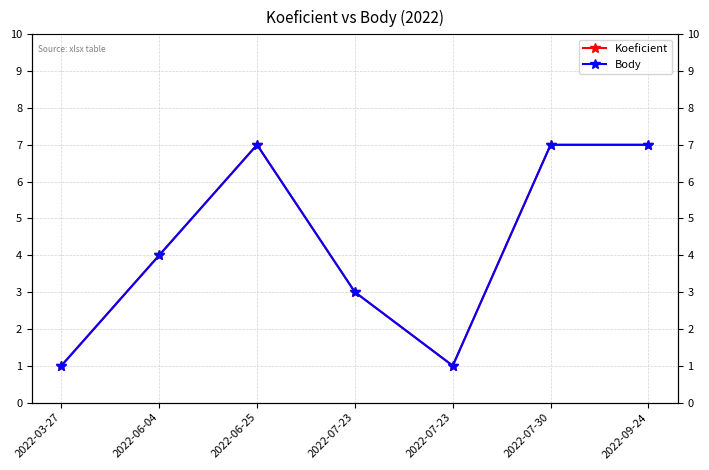

List the series in order of their peak value, highest first.

Koeficient, Body